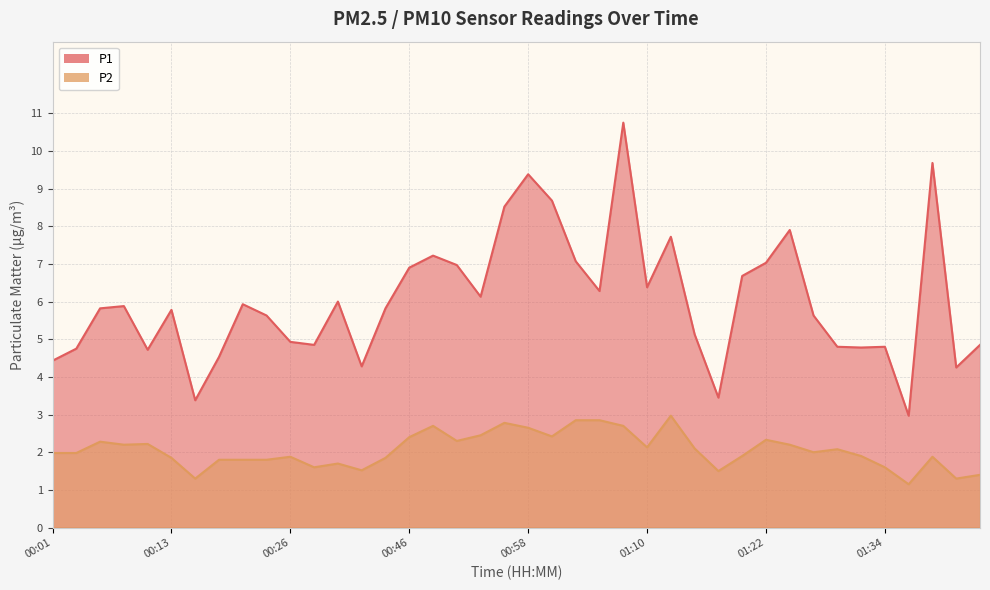

What is the smallest value displayed?

1.1